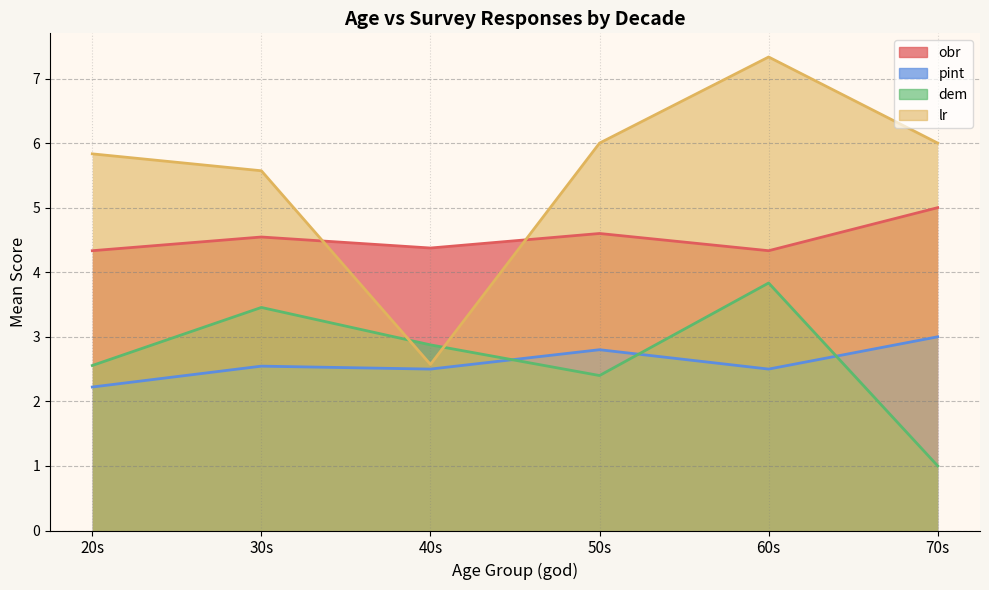

How many interior local peaks does the dem series have?

2